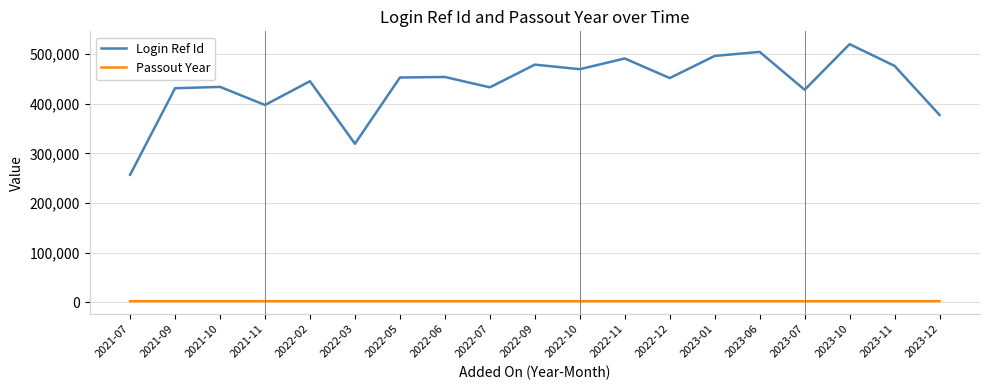

Is it true that Passout Year equals 2023 at 2022-12?

True